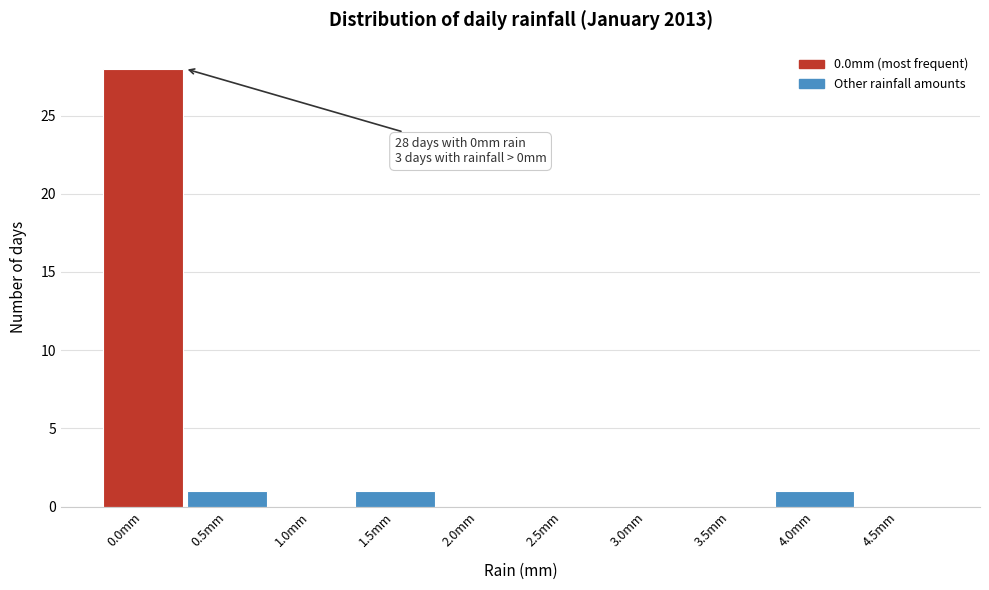

Over which range of the x-axis is the bar tallest?

-0.25 to 0.25